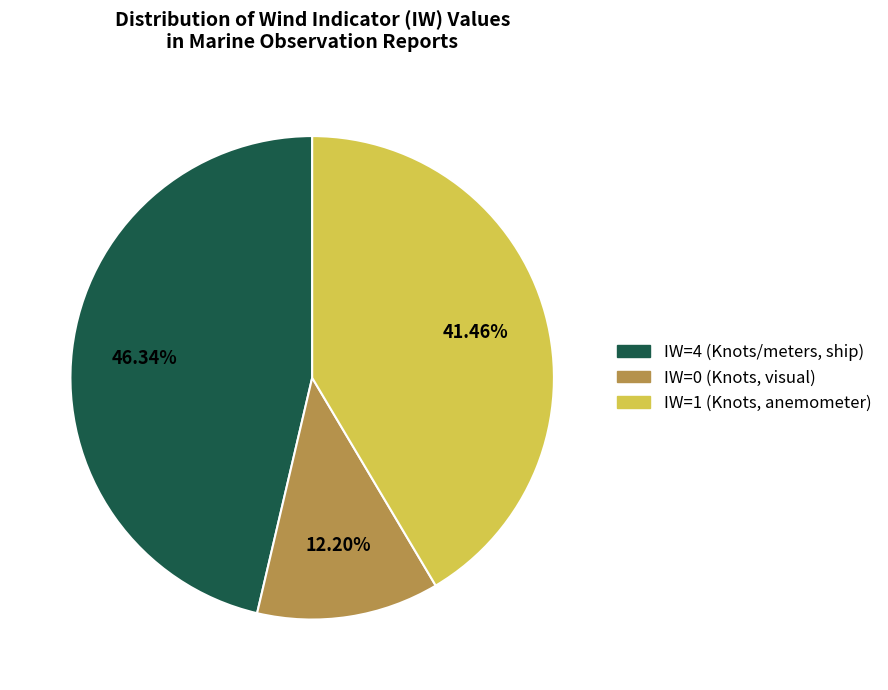

How many slices are in this pie chart?

3